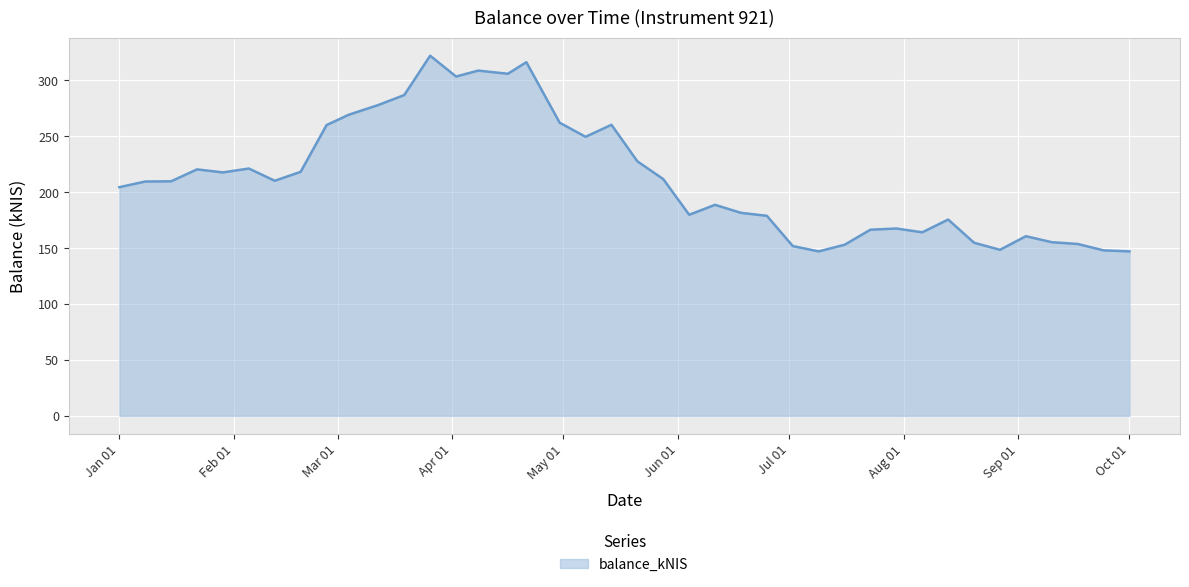

What is the difference between the maximum and minimum values?

175.0